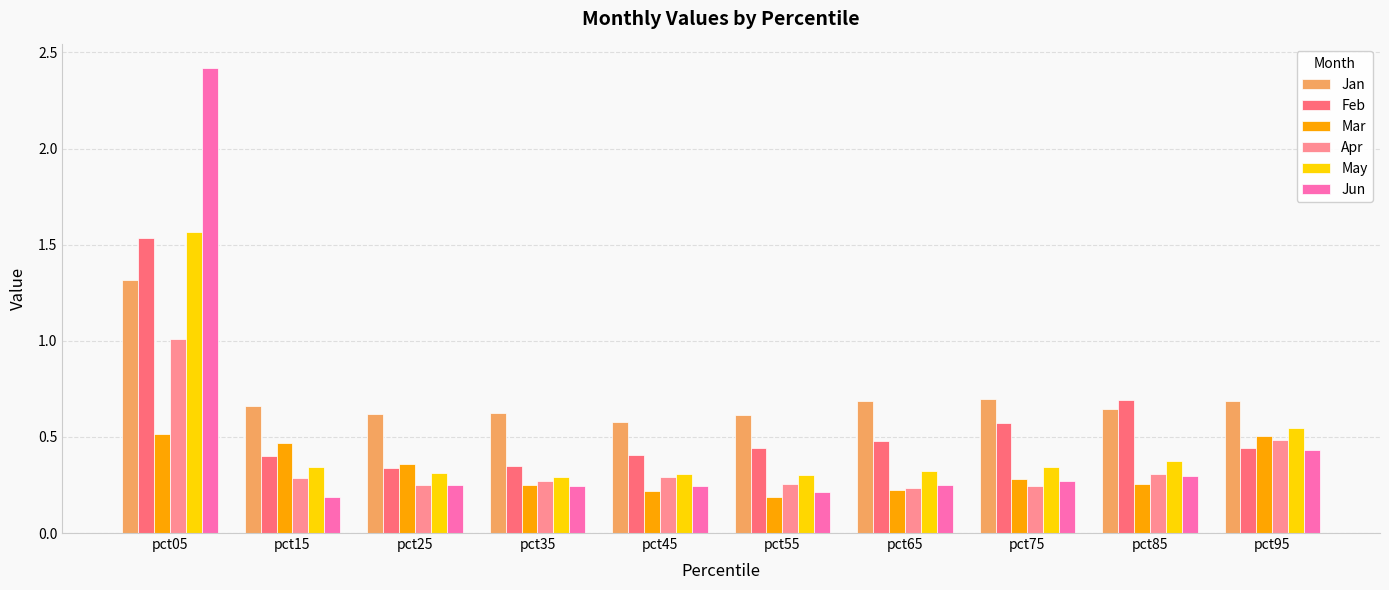

What is the total value across all series at pct15?

2.3